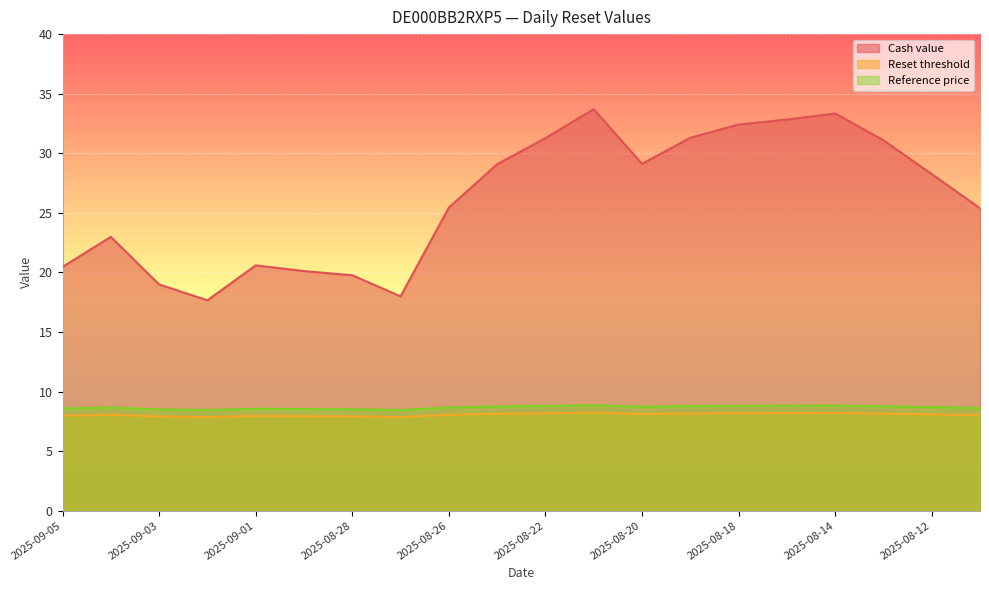

True or false: Reference price and Cash value intersect in this chart.

False